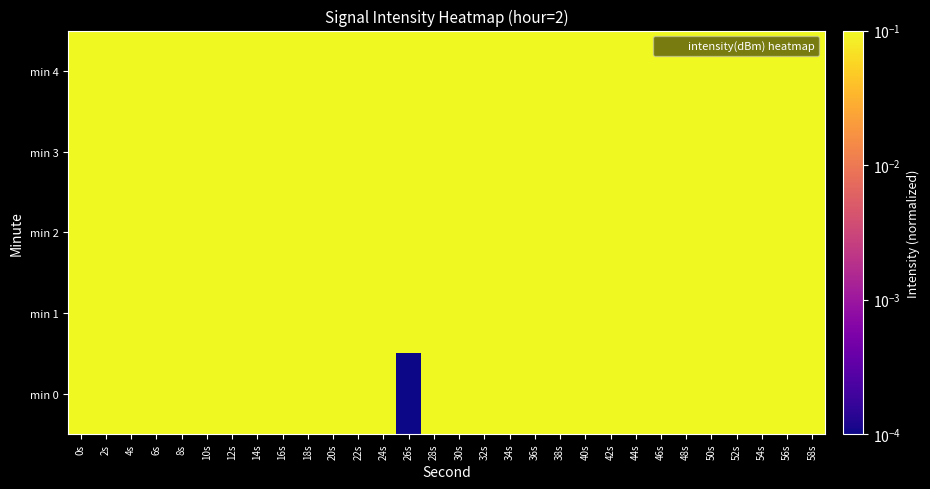

At how many categories does at least one series exceed 0?

30